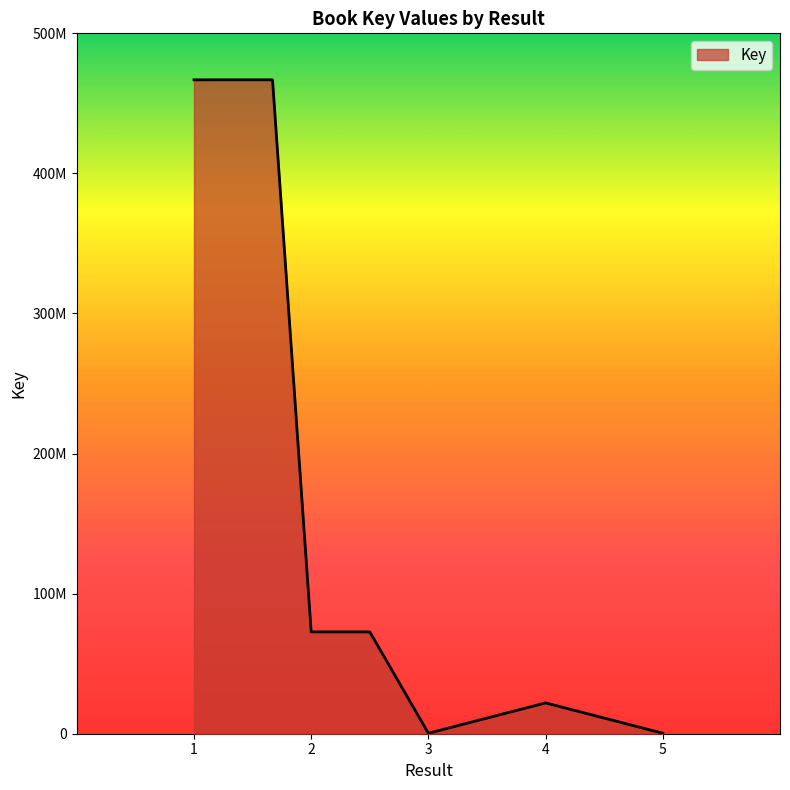

What is the sum of all values?

1568544776